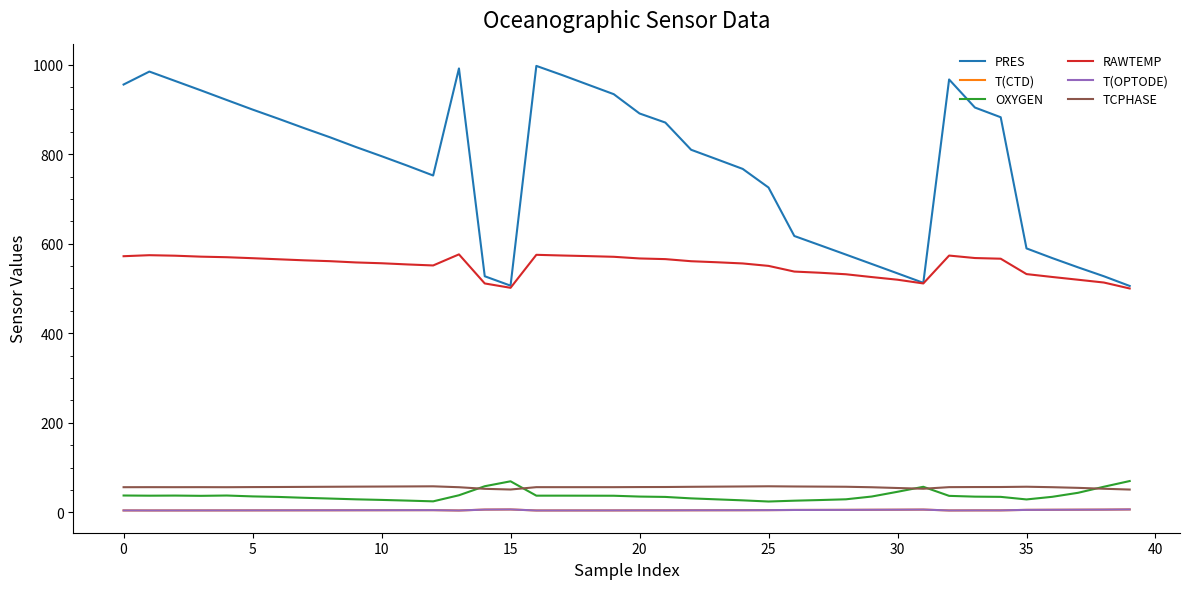

Which series has the widest spread of values?

PRES